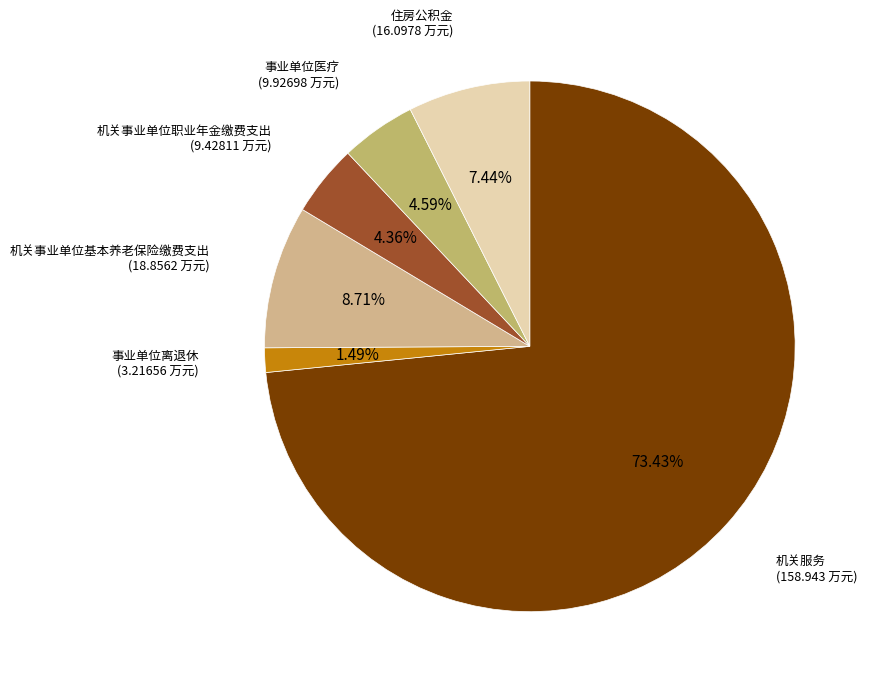

What is the total percentage of 机关服务 and 事业单位离退休?

74.9%